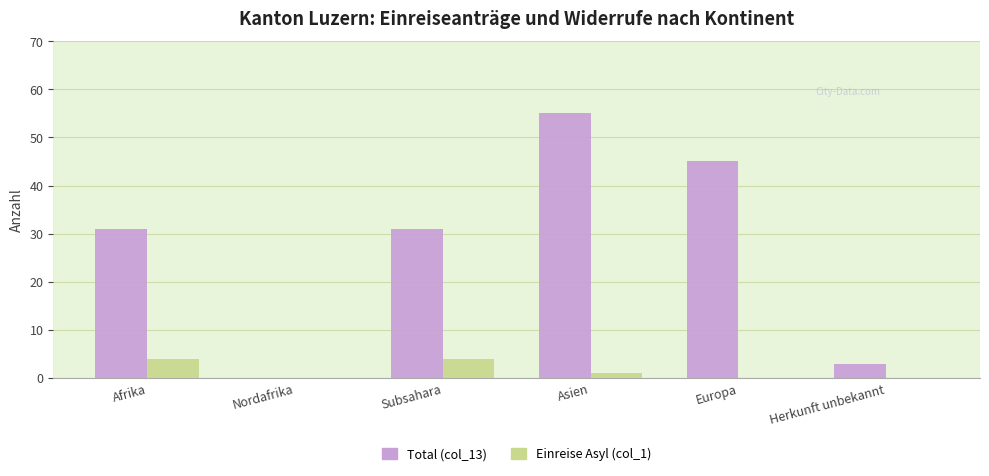

How many groups of bars are there?

6